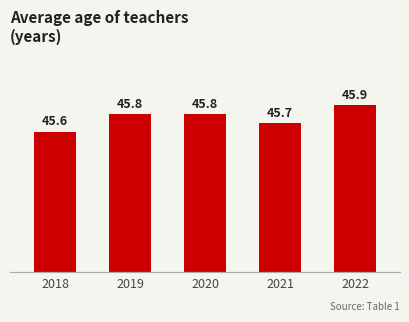

What is the difference between the maximum and minimum values?

0.3